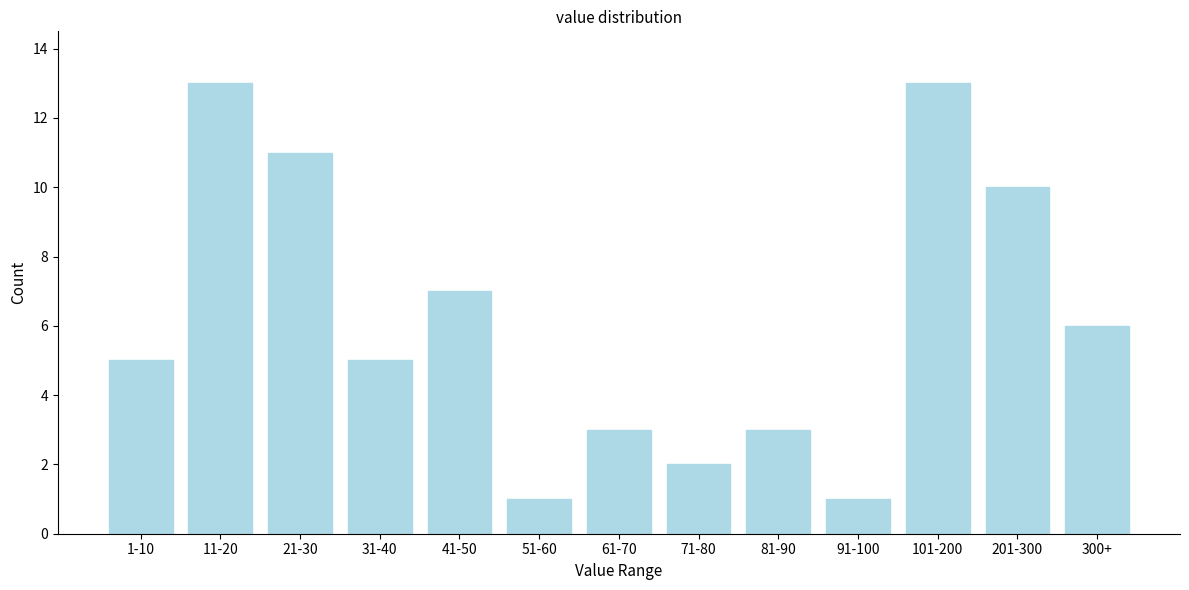

Reading right to left, list all the values displayed in this chart.

300+=6	201-300=10	101-200=13	91-100=1	81-90=3	71-80=2	61-70=3	51-60=1	41-50=7	31-40=5	21-30=11	11-20=13	1-10=5